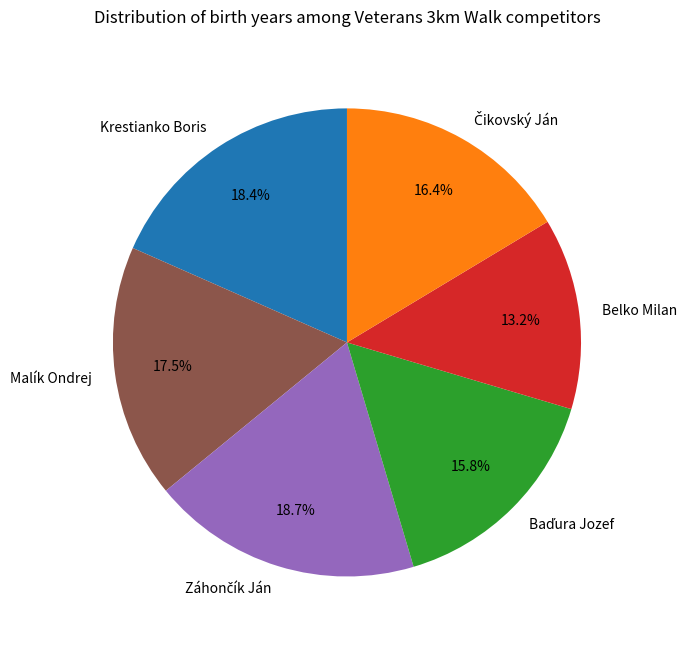

Which category has the smallest portion of the pie?

Belko Milan